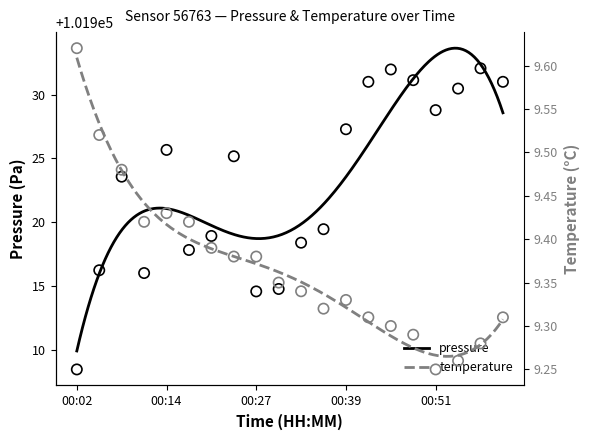

At how many categories does at least one series exceed 44730?

20